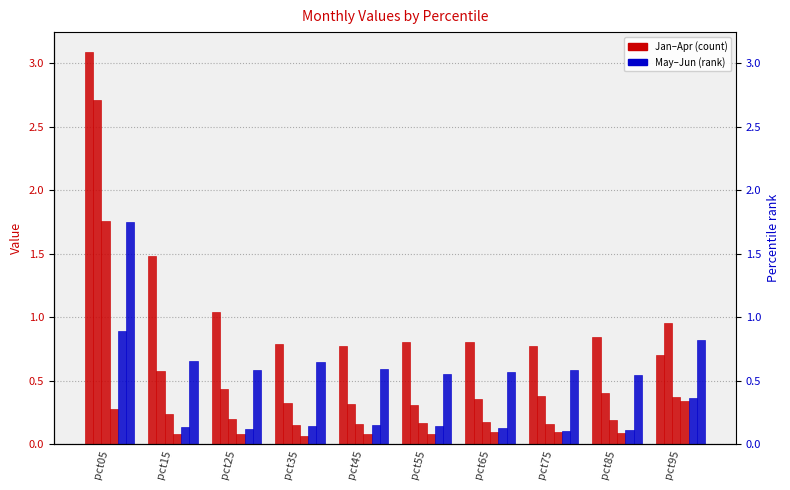

Is it true that Feb equals 0.3 at pct35?

True